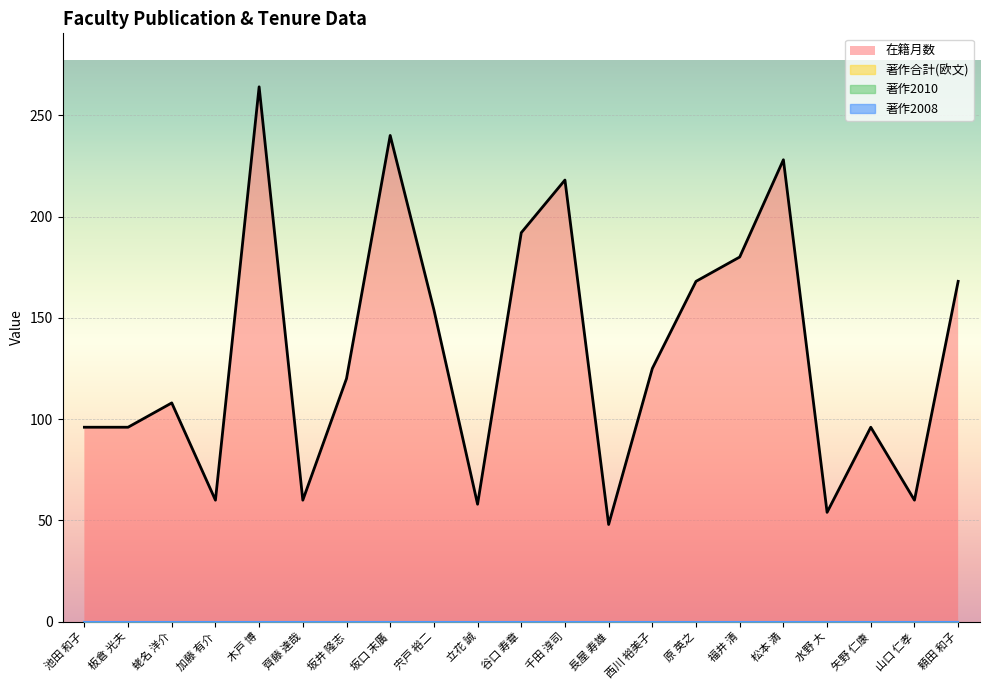

At which label is 著作合計(欧文) closest to 0?

池田 和子